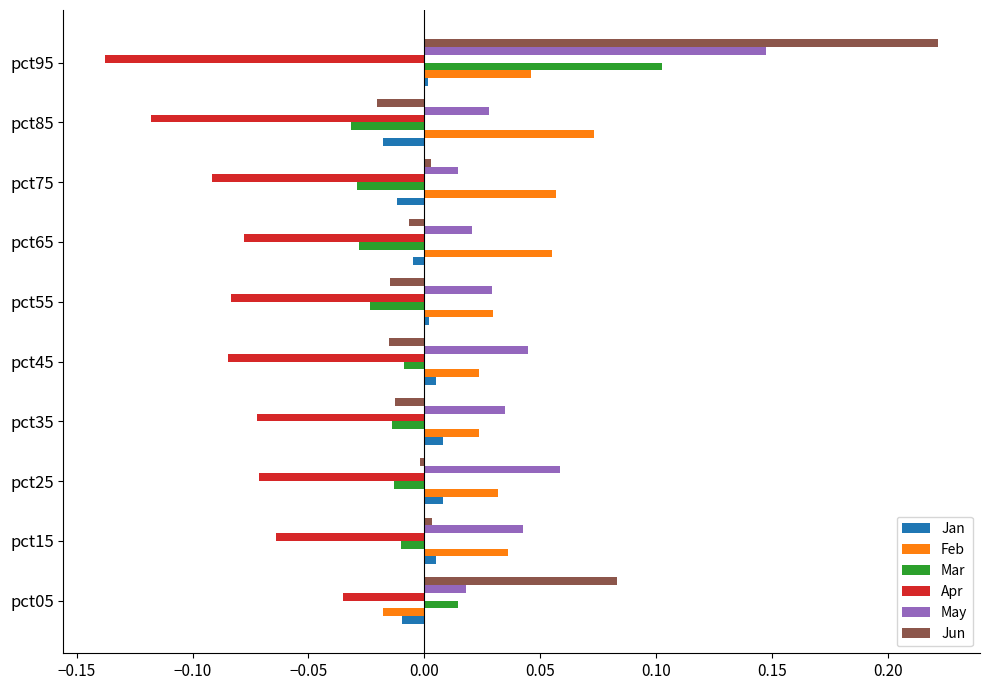

Is it true that Feb equals -0.0 at pct05?

True